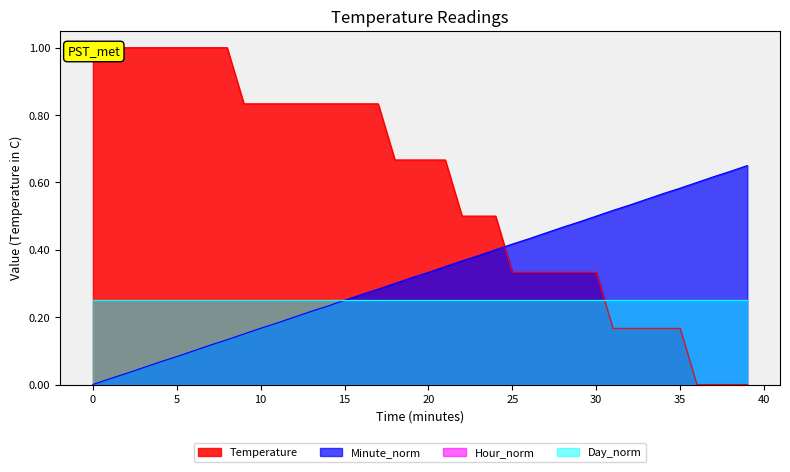

Is the value of Minute_norm at 11 greater than the value of Temperature at 8?

No